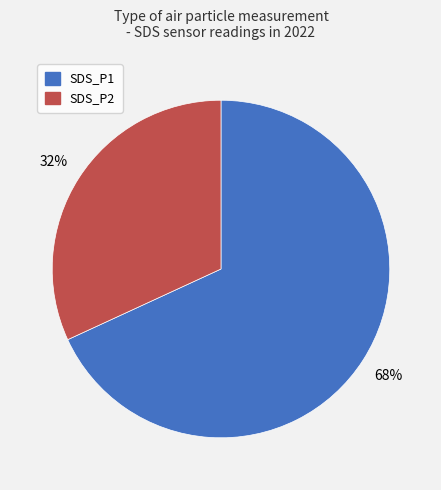

To the nearest percent, what portion does SDS_P2 represent?

32%